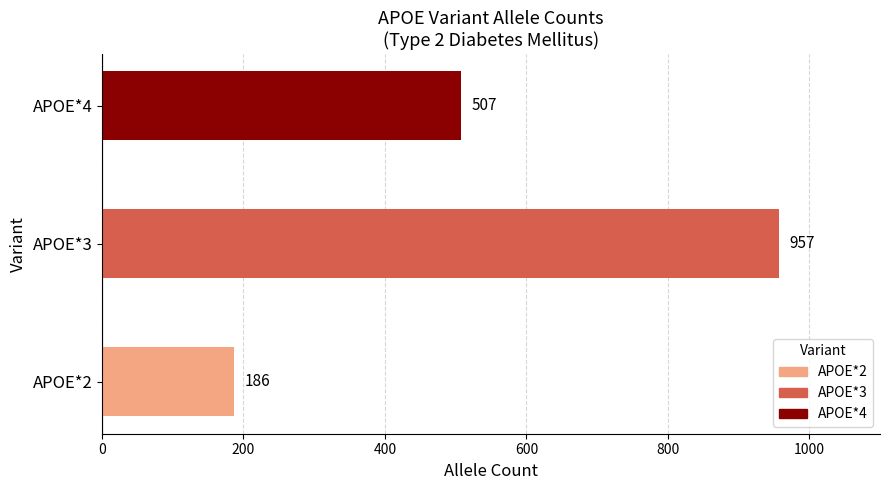

Which category has the highest value across all series?

APOE*3